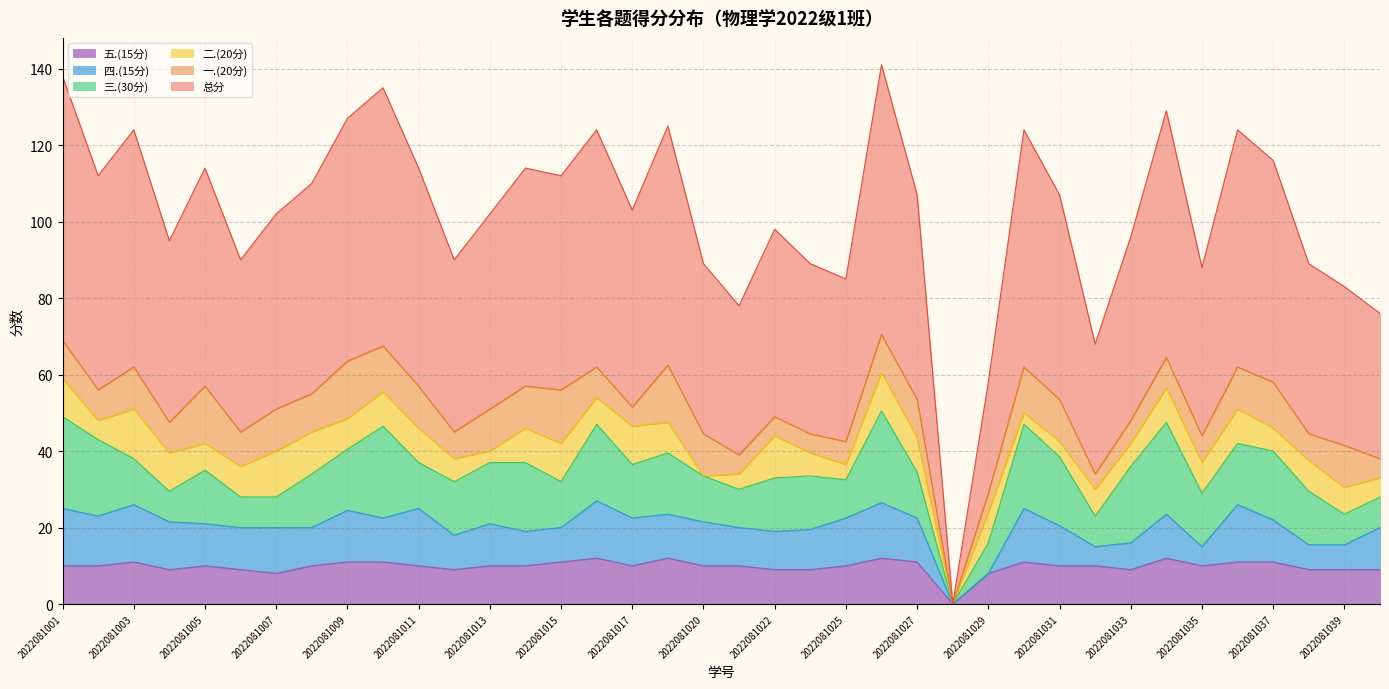

Which series changed the most between 2022081031 and 2022081036?

总分